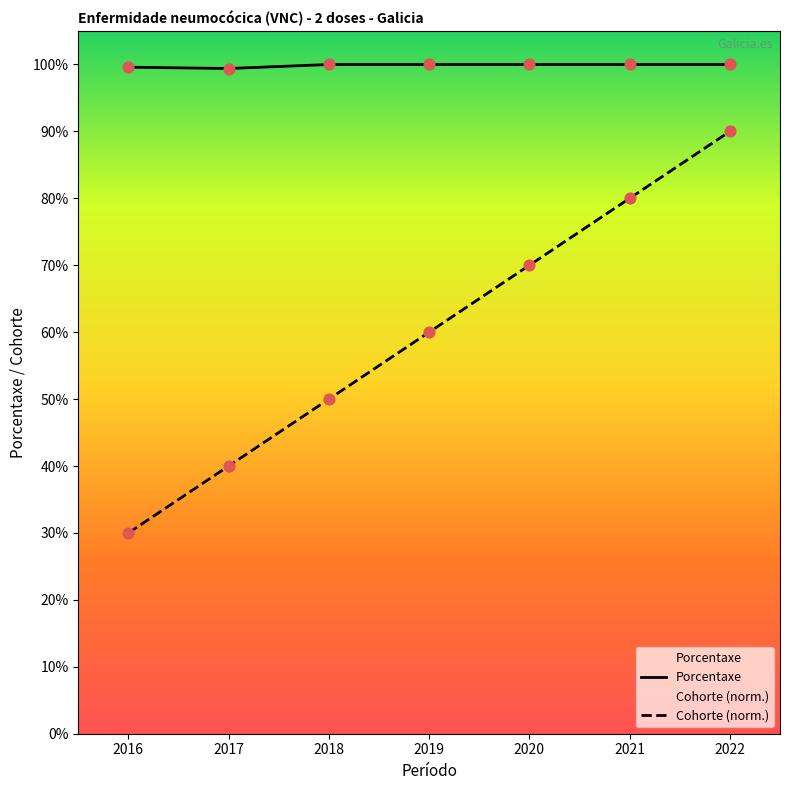

At how many categories does at least one series exceed 93?

7